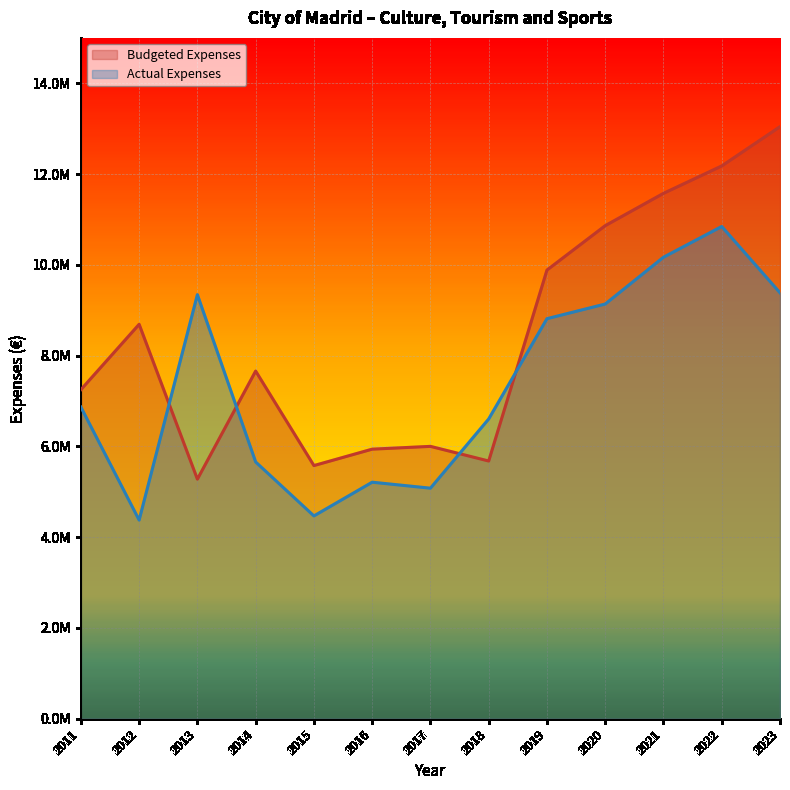

Which has a higher value, 2017 or 2016?

2017